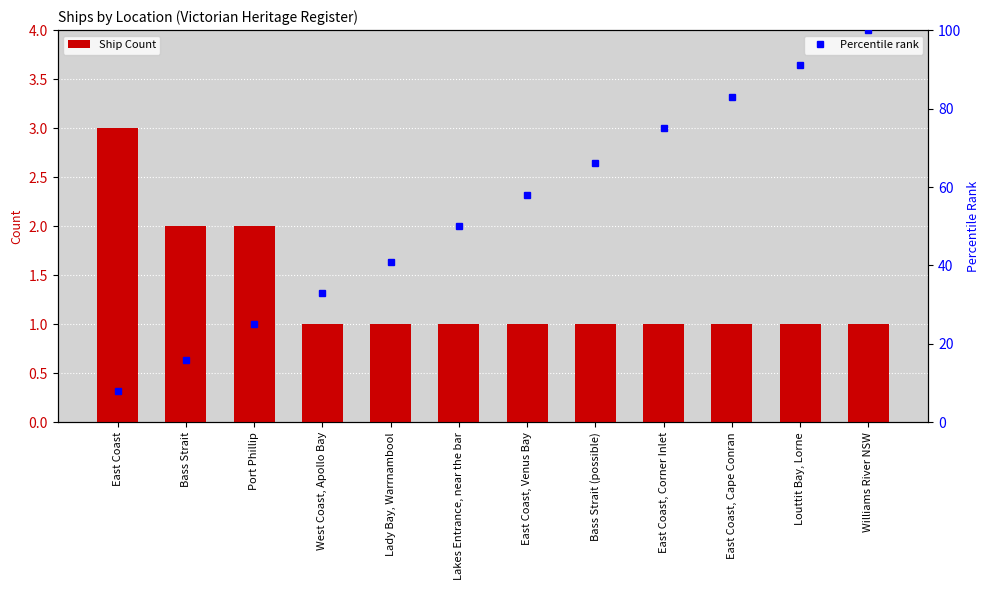

What is the value of the Ship Count bar at the 10th from the left?

1